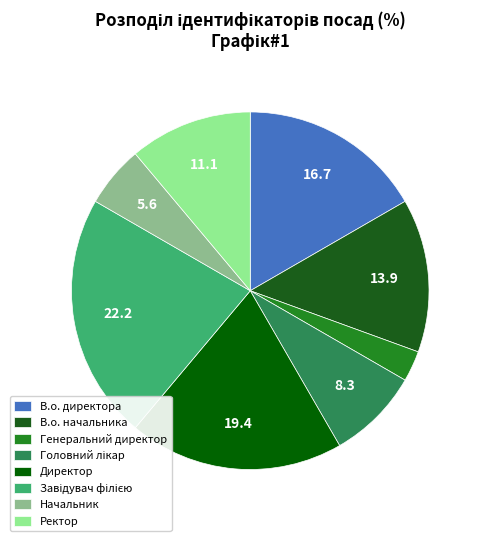

To the nearest percent, what portion does В.о. начальника represent?

14%